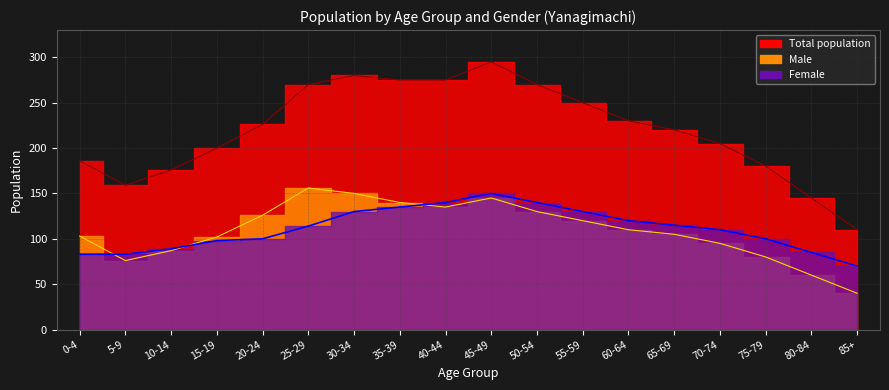

At 60-64, list the series in order from largest to smallest.

Total, Female, Male